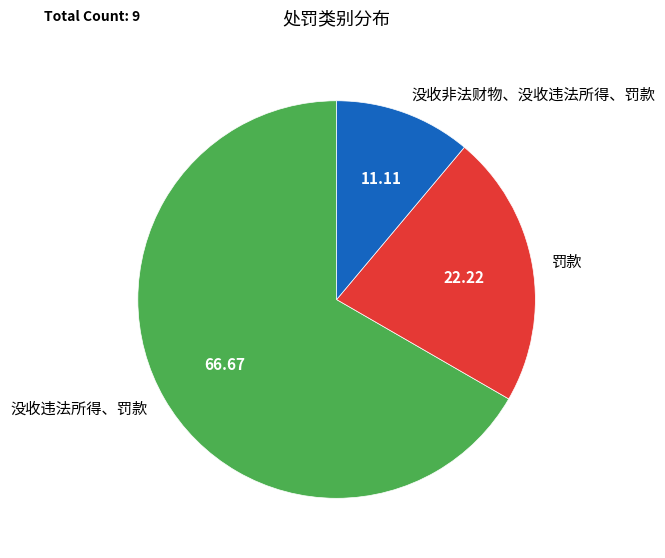

Rank the categories by value from highest to lowest.

没收违法所得、罚款, 罚款, 没收非法财物、没收违法所得、罚款